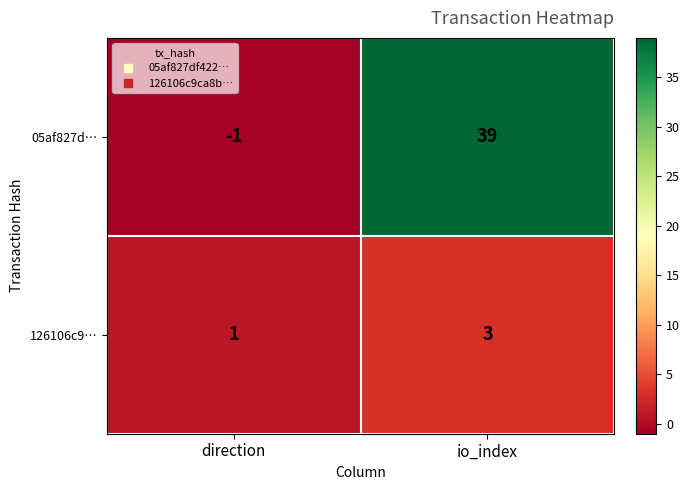

Is it true that 05af827d… equals 61 at io_index?

False